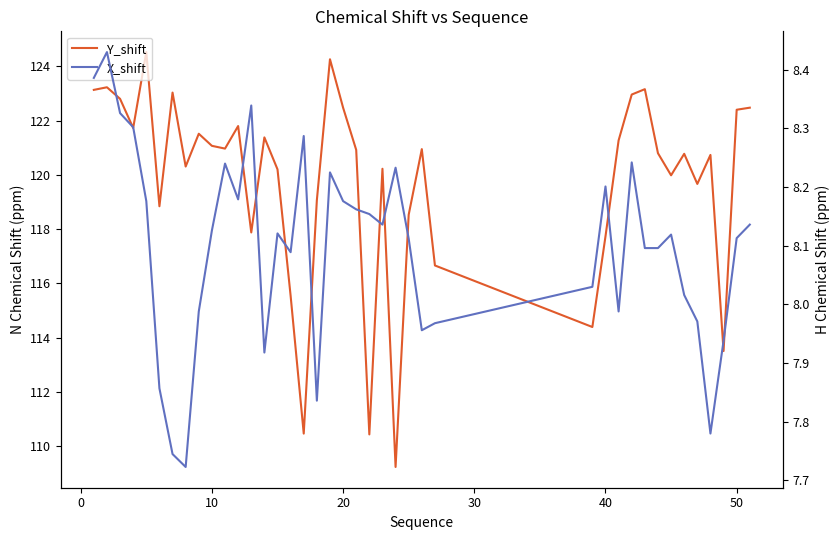

What is the difference between the second highest and second lowest values in the X_shift series?

0.6